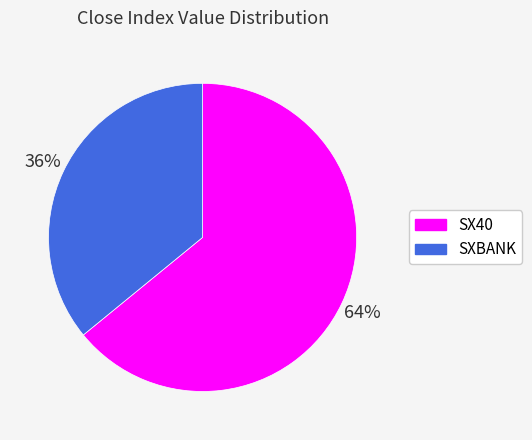

To the nearest percent, what is the combined percentage of SX40 and SXBANK?

100%